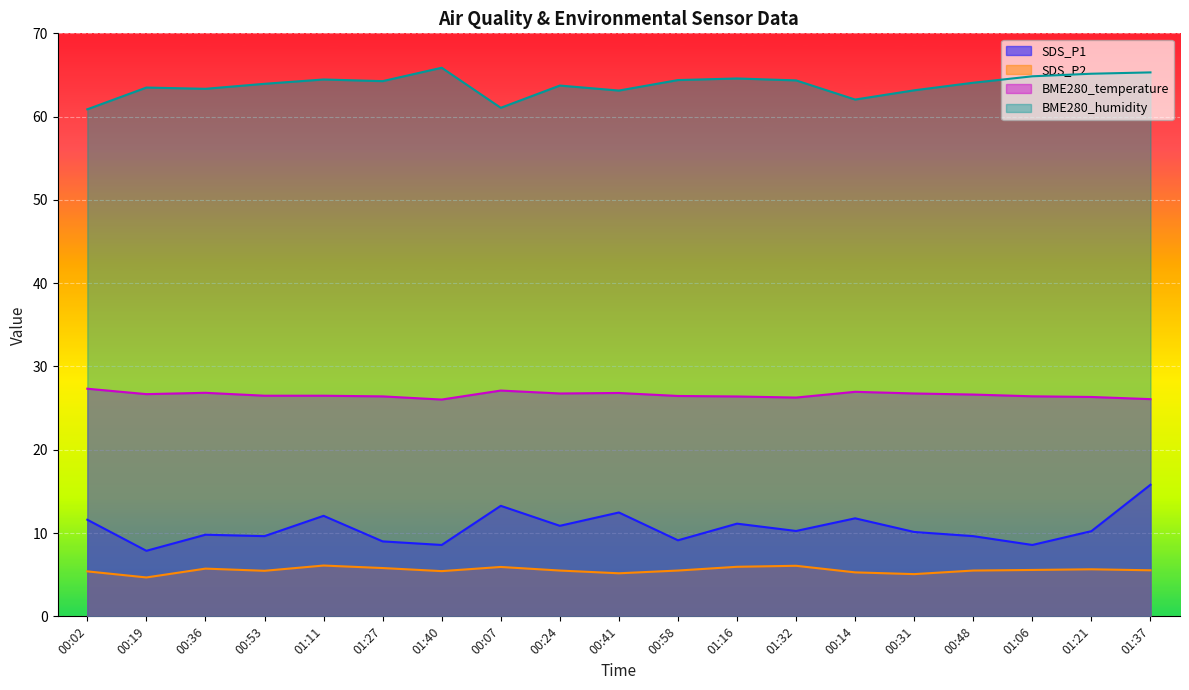

Which category has the lowest value across all series?

00:19